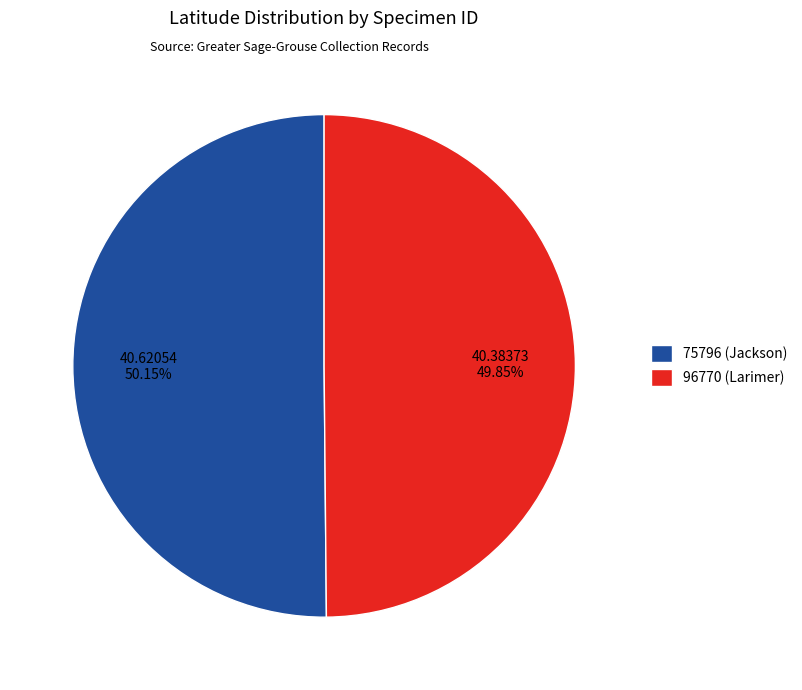

Is there a majority slice in this chart?

Yes